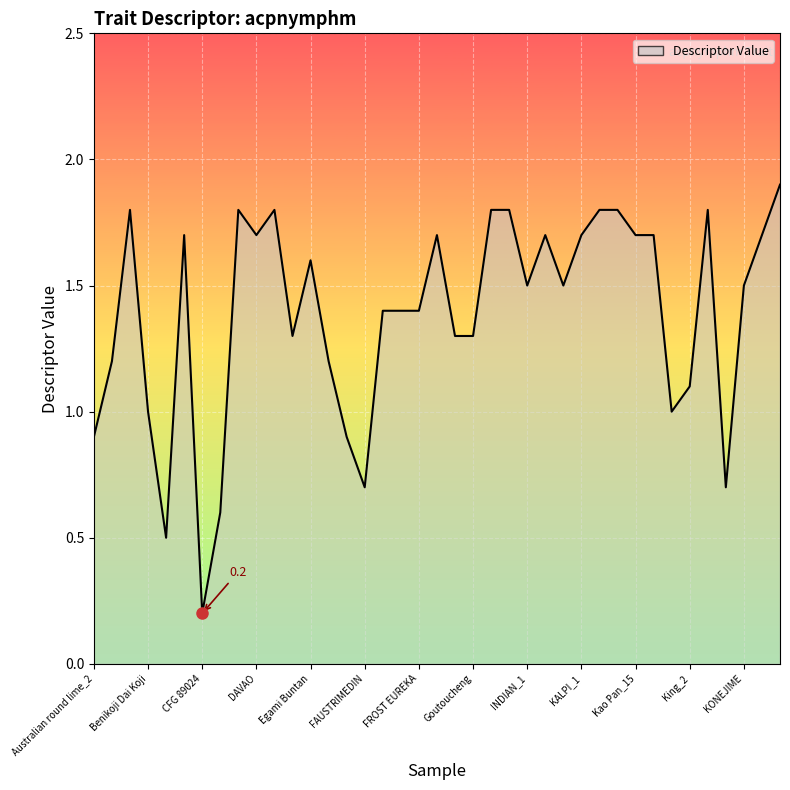

What is the difference between the maximum and minimum values?

1.7